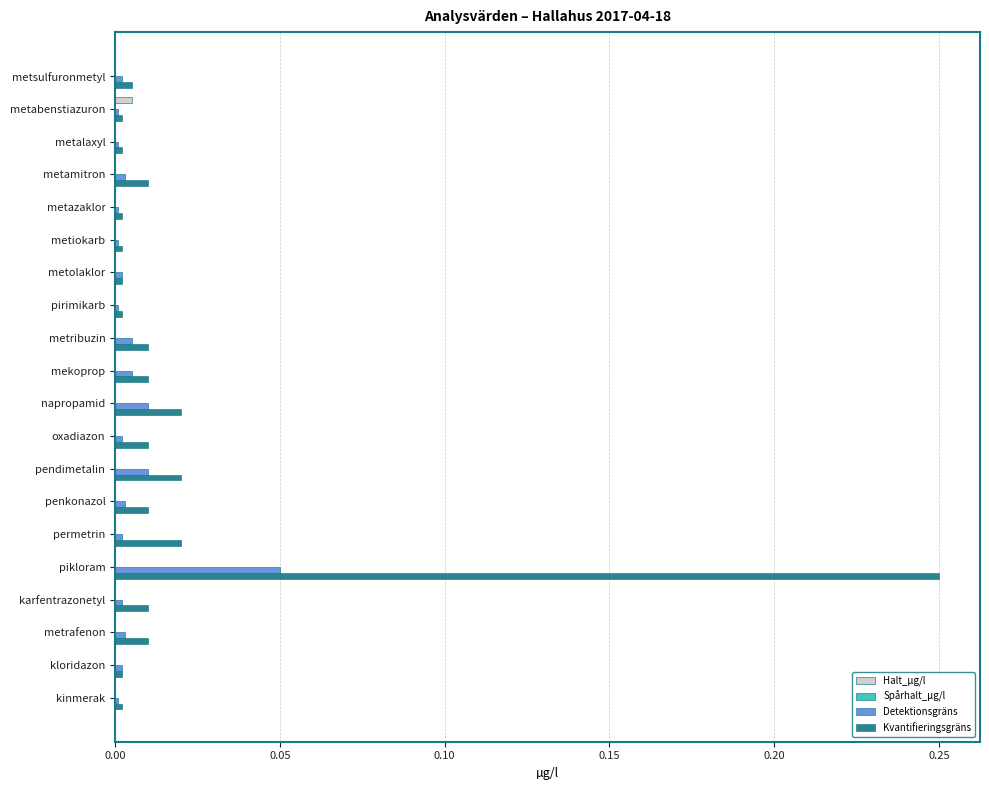

True or false: Detektionsgräns has a value of 0.0 at kinmerak.

True